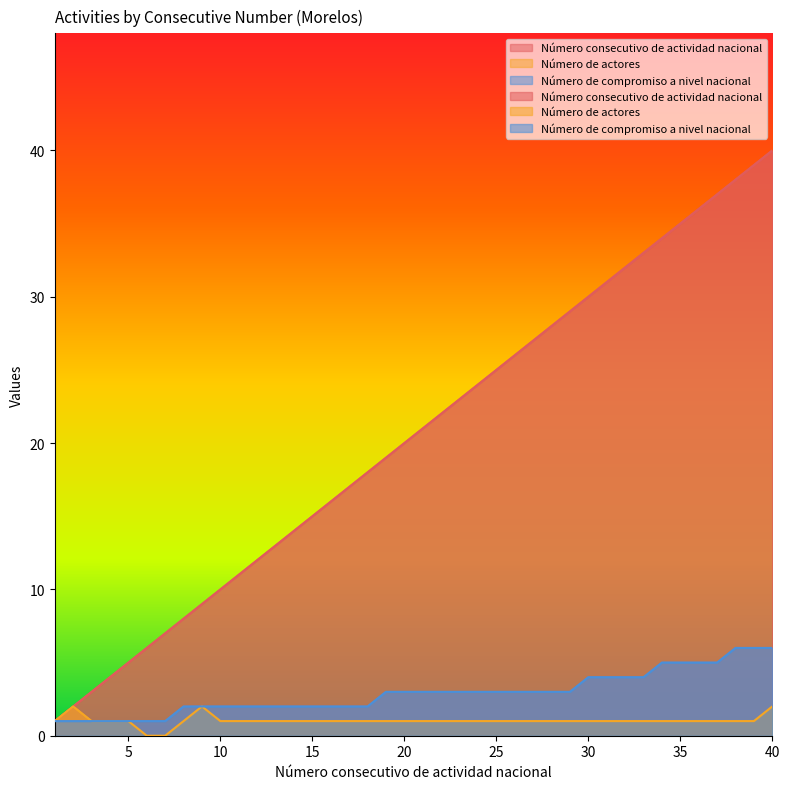

Reading right to left, list all the values displayed in this chart.

Número consecutivo de actividad nacional: 40	39	38	37	36	35	34	33	32	31	30	29	28	27	26	25	24	23	22	21	20	19	18	17	16	15	14	13	12	11	10	9	8	7	6	5	4	3	2	1
Número de actores : 2	1	1	1	1	1	1	1	1	1	1	1	1	1	1	1	1	1	1	1	1	1	1	1	1	1	1	1	1	1	1	2	1	0	0	1	1	1	2	1
Número de compromiso a nivel nacional: 6	6	6	5	5	5	5	4	4	4	4	3	3	3	3	3	3	3	3	3	3	3	2	2	2	2	2	2	2	2	2	2	2	1	1	1	1	1	1	1